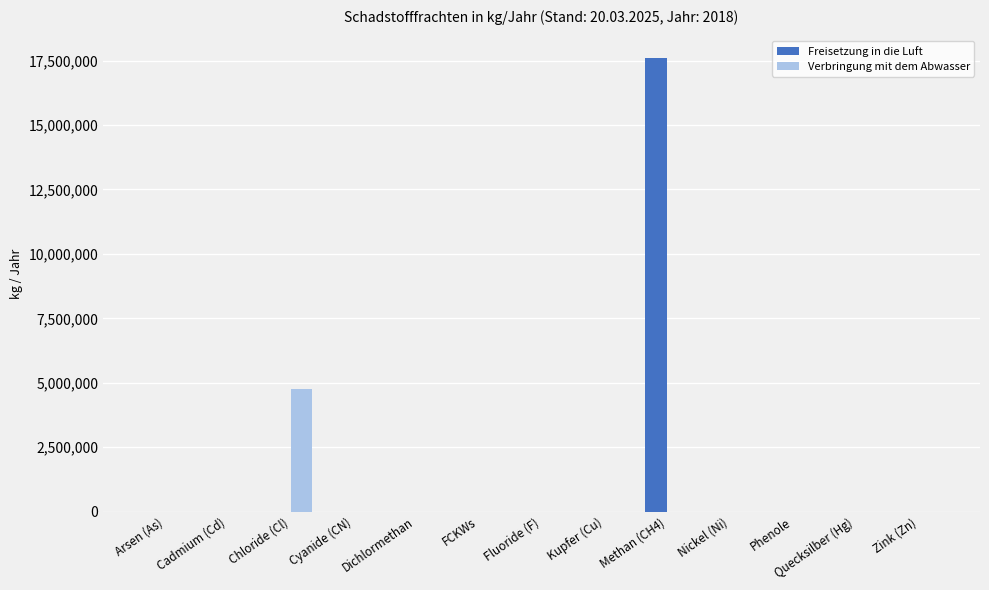

What are all the series names shown in the legend?

Freisetzung in die Luft, Verbringung mit dem Abwasser